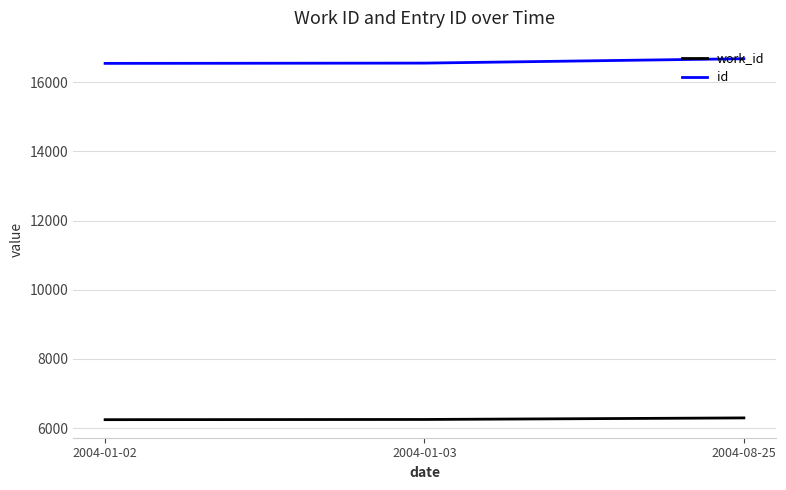

How many series are shown in this chart?

2